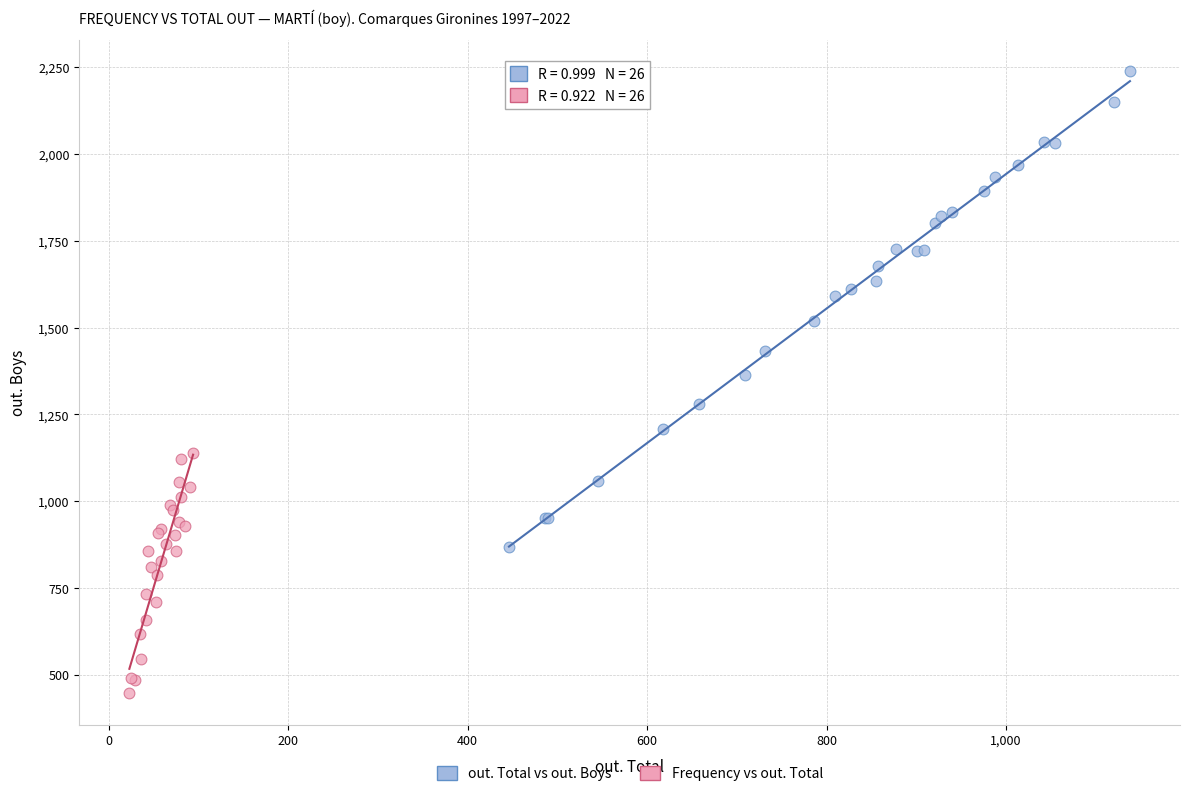

Which series reaches the maximum Y coordinate?

out. Total vs out. Boys